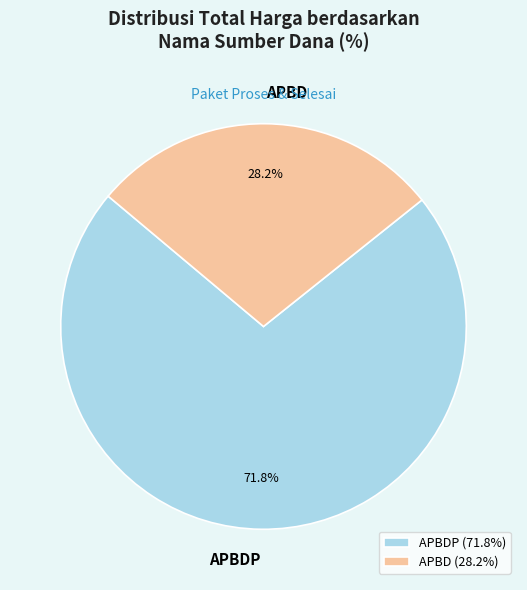

Is the sum of APBDP and APBD greater than half?

Yes